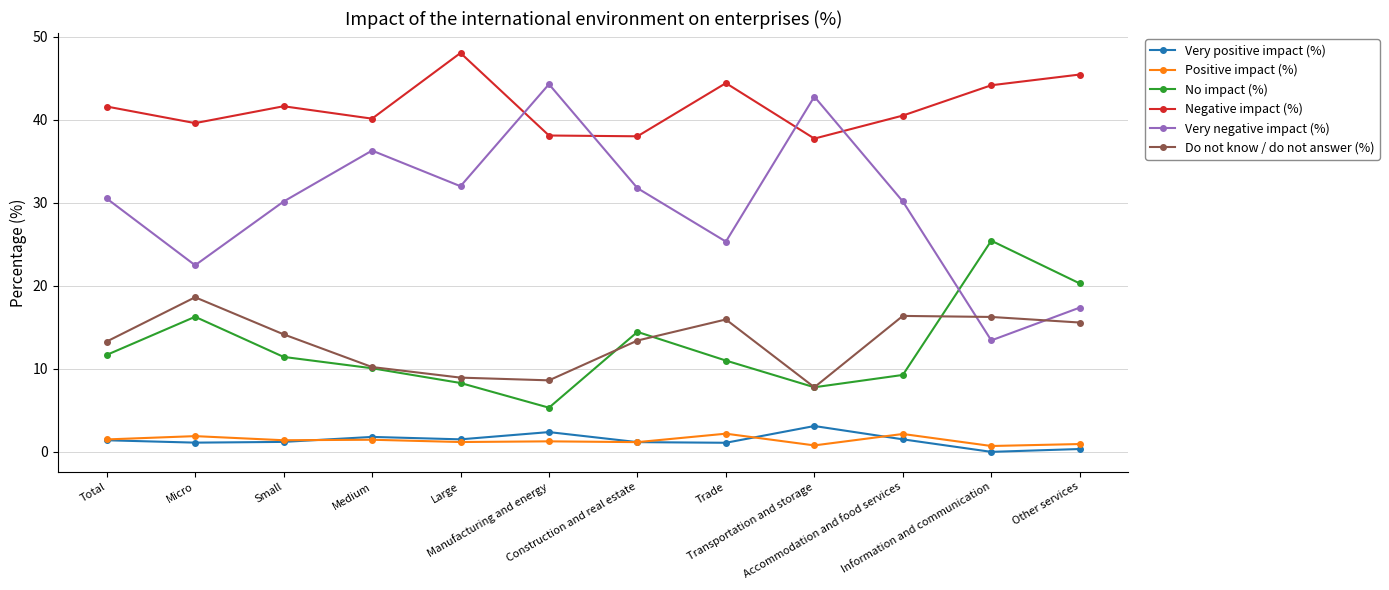

How many categories are shown in the chart?

12